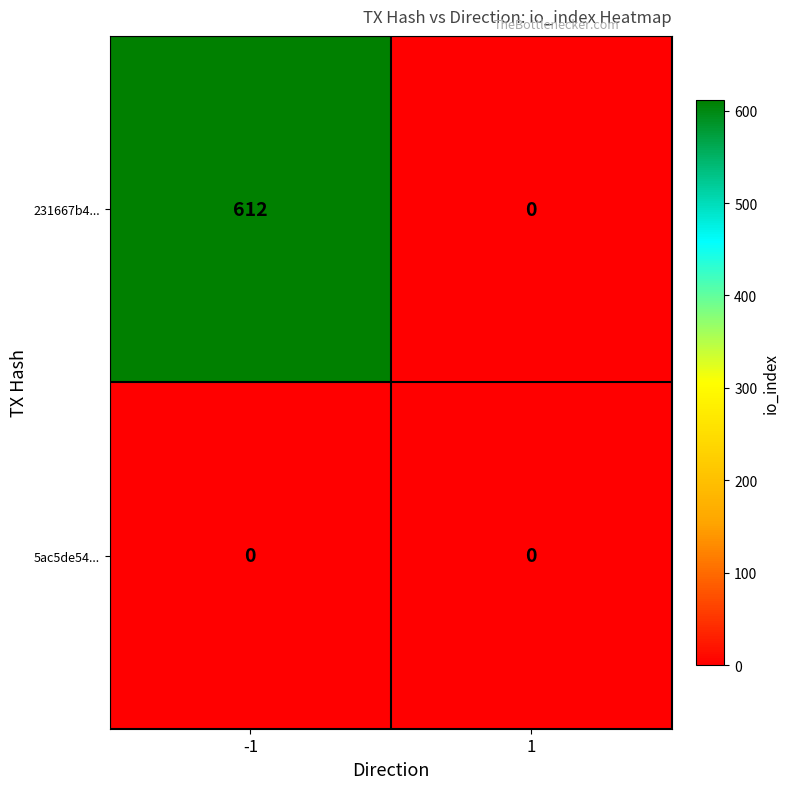

The value of 231667b4... at 1 is 0. True or false?

True